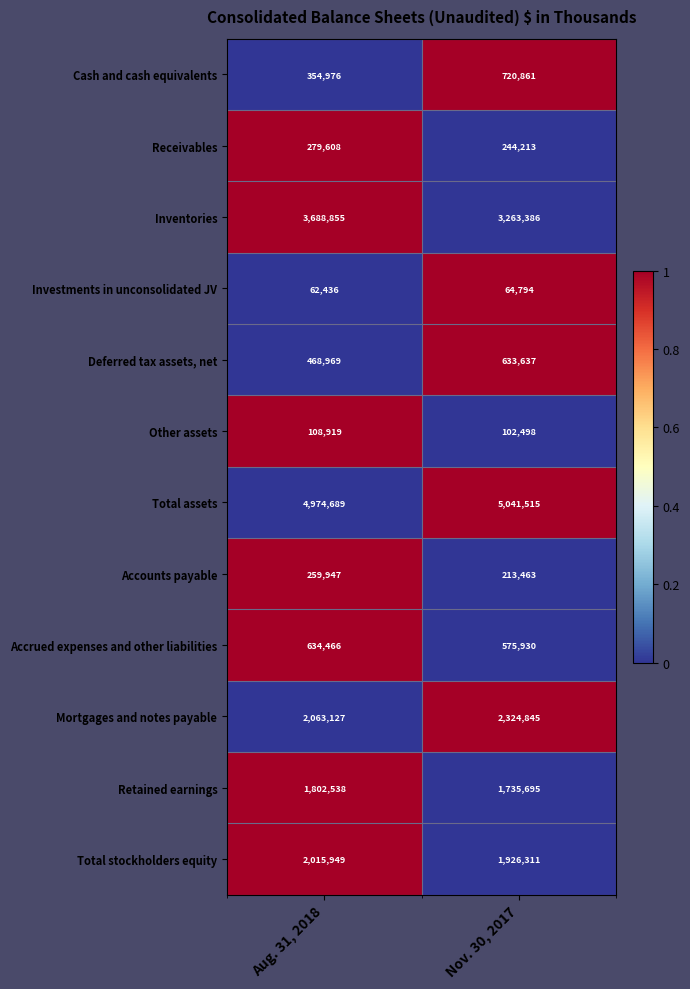

Which category has the lowest value across all series?

Aug. 31, 2018